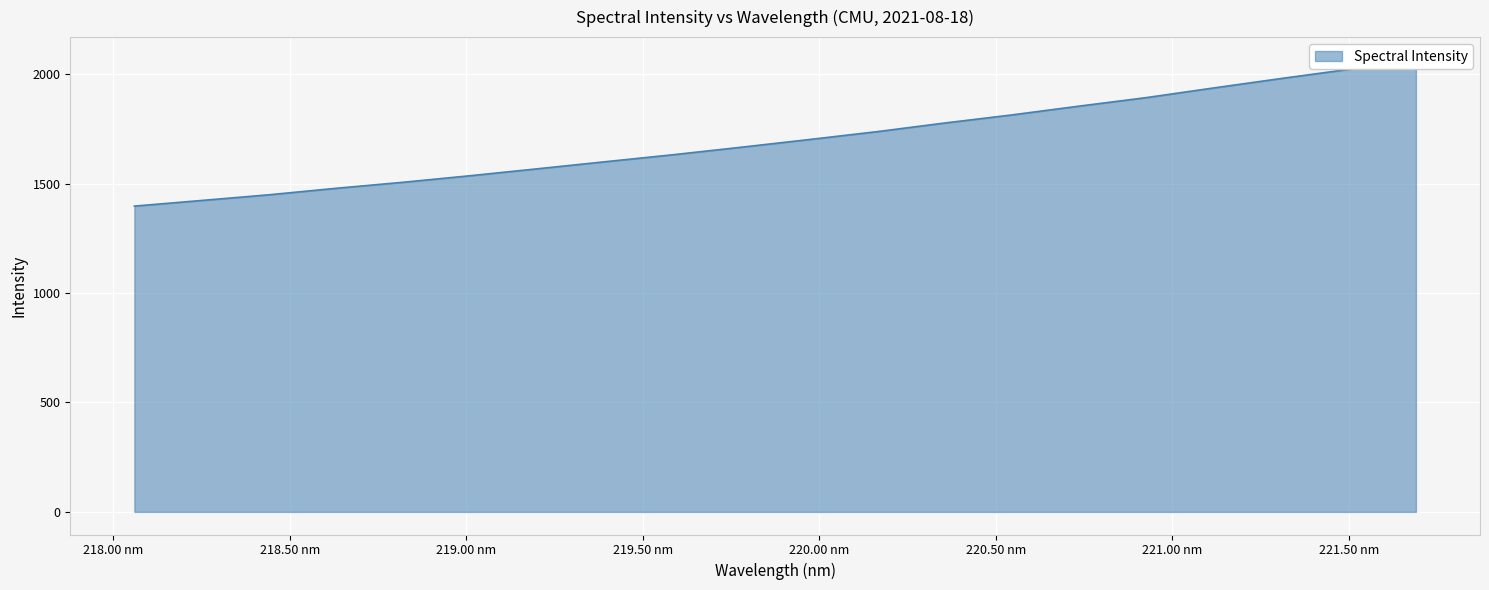

What is the ratio of the value at 218.0596 to the value at 218.2508?

1.0